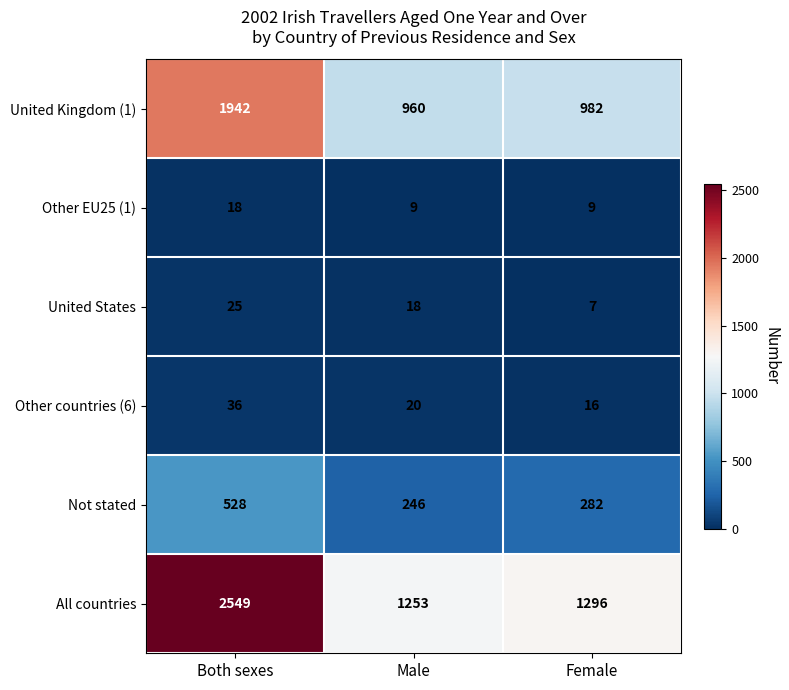

What is the difference between the maximum and minimum values in the Other EU25 (1) series?

9